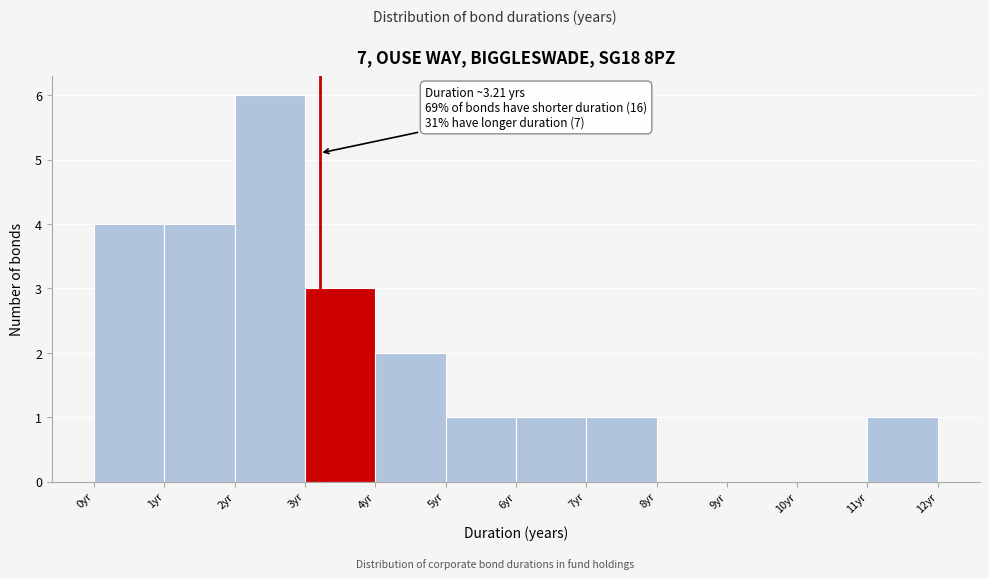

Which range on the x-axis has the tallest bar?

2 to 3